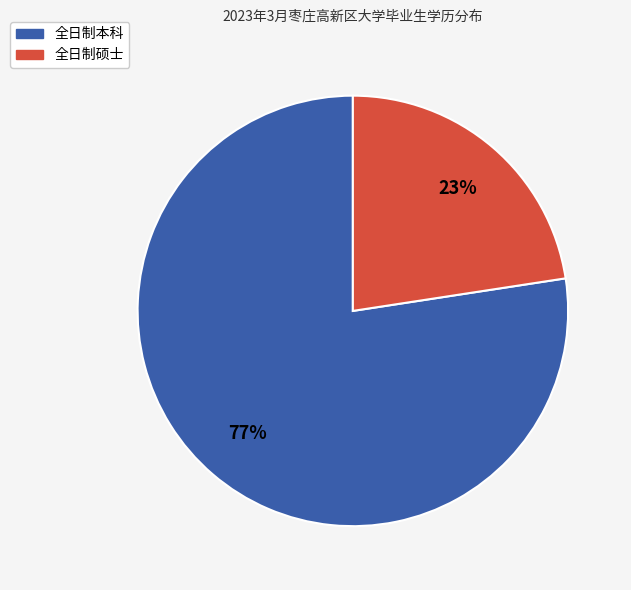

Rank the categories by value from highest to lowest.

全日制本科, 全日制硕士